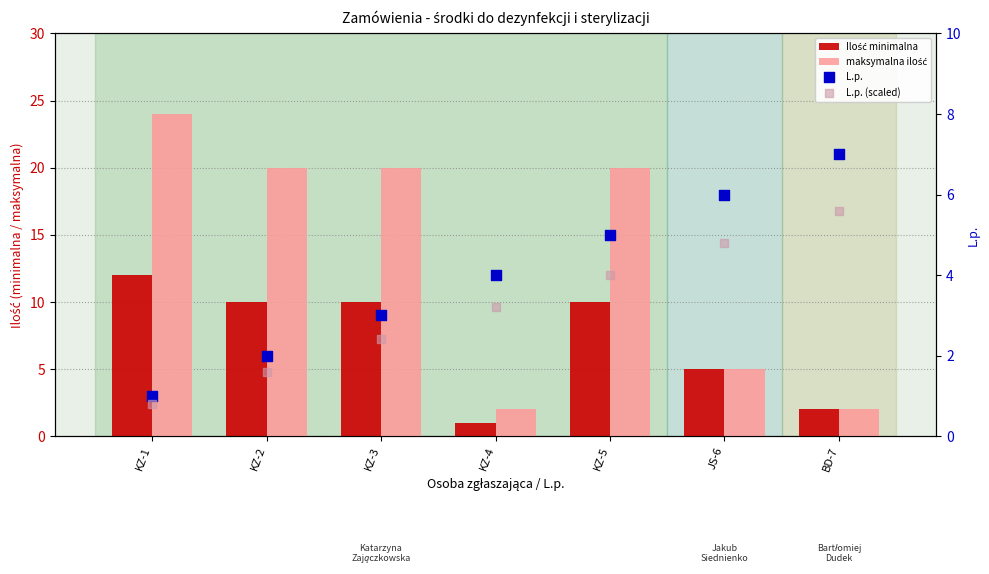

Is the value of L.p. (scaled) at KZ-3 greater than the value of Ilość minimalna at BD-7?

Yes